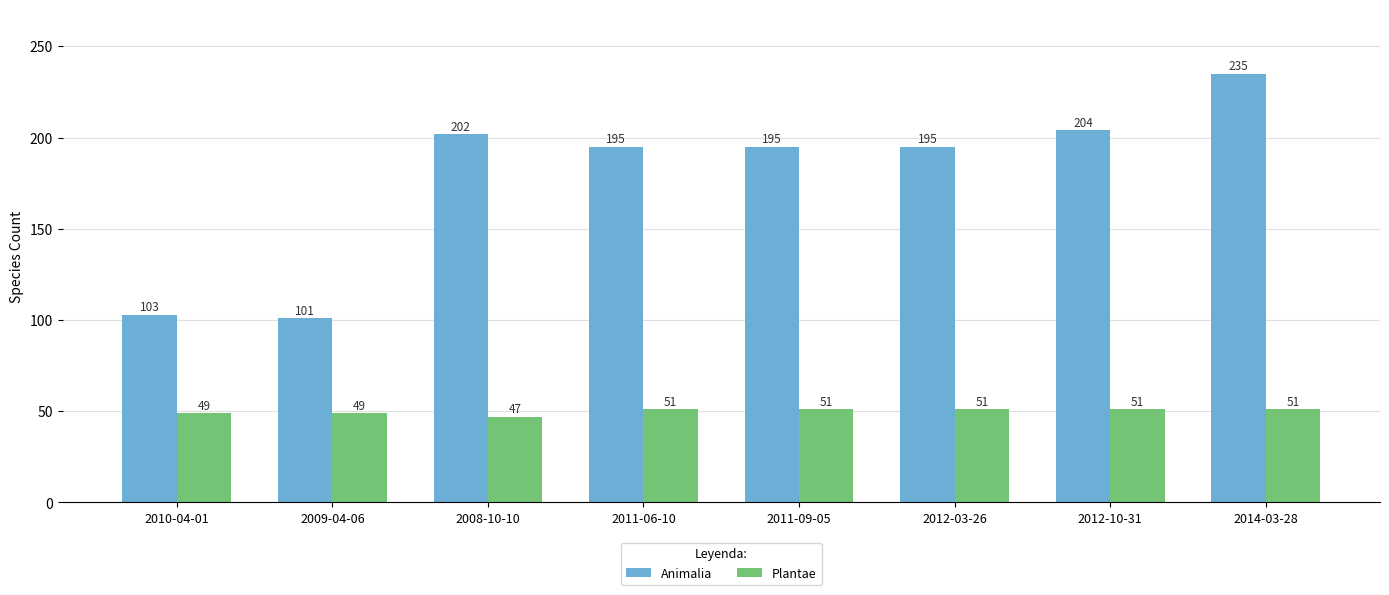

How many groups of bars are there?

8